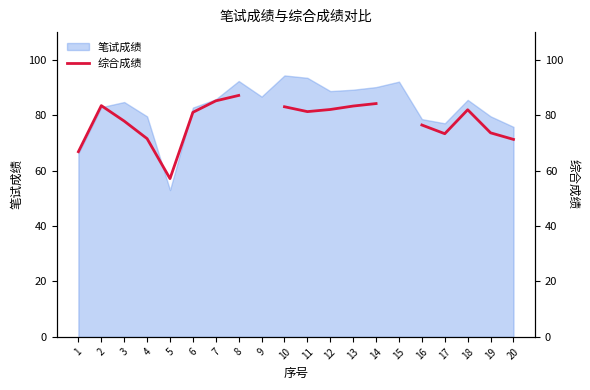

How many interior local valleys (lower than both neighbors) does the data have?

3